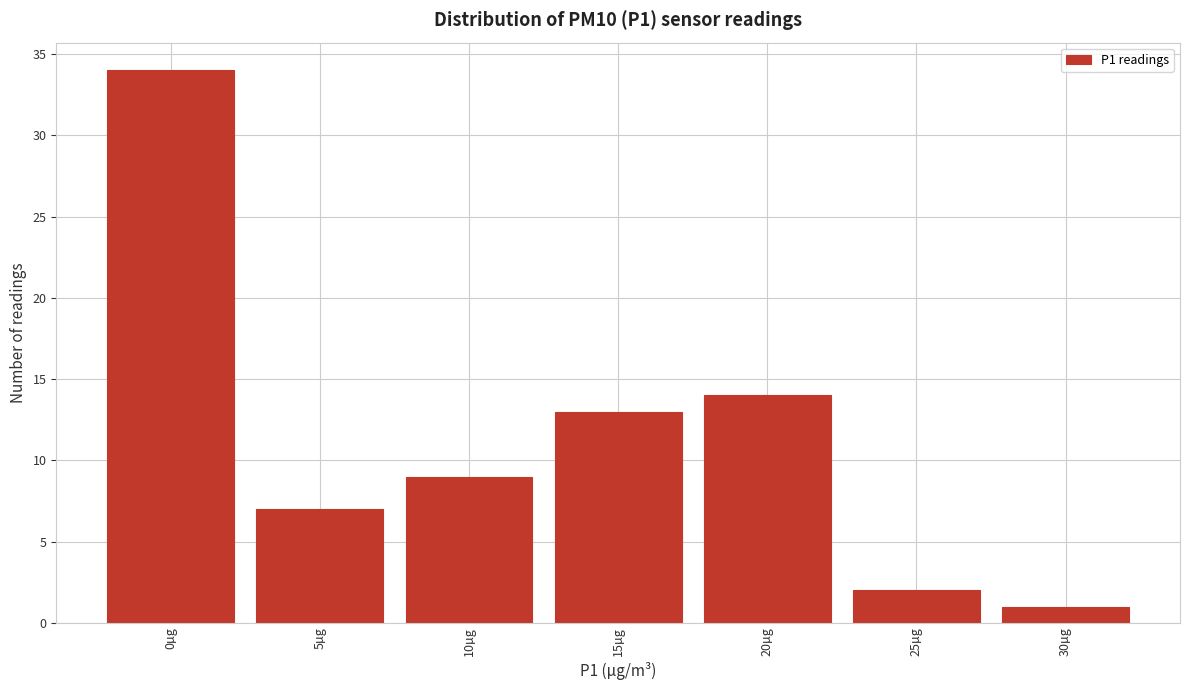

Reading left to right, list all the values displayed in this chart.

34	7	9	13	14	2	1